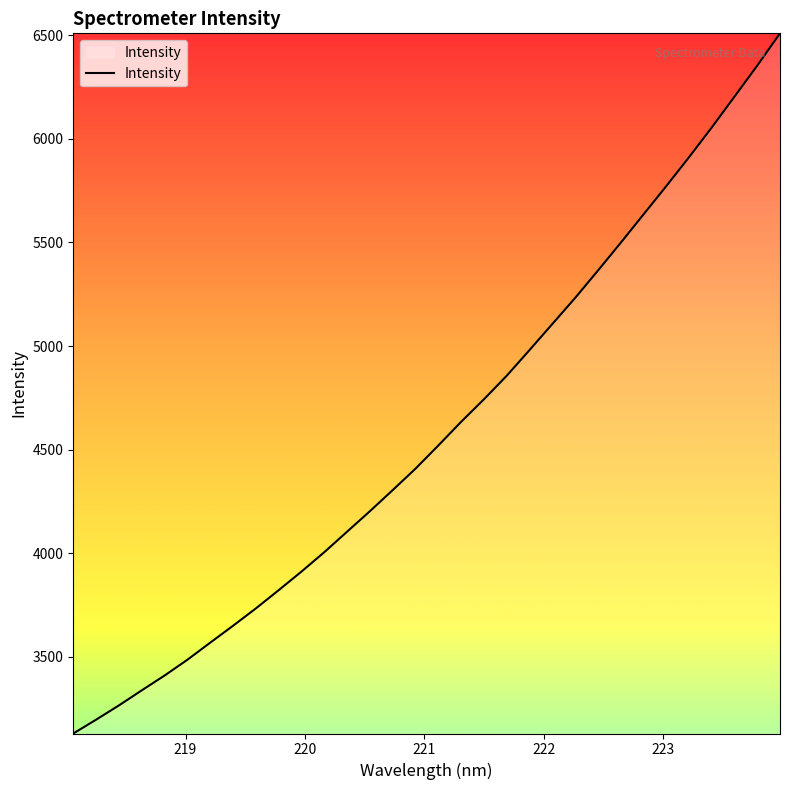

What is the difference between the maximum and minimum values?

3379.4